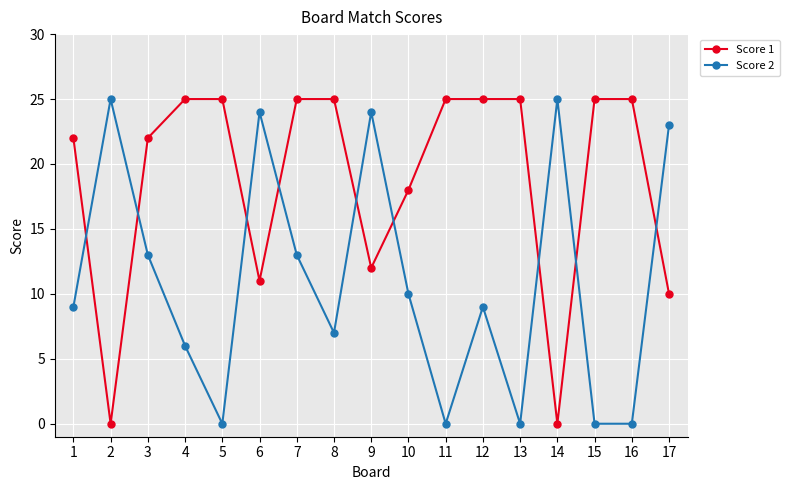

Reading right to left, transcribe all the data shown in this chart.

Score 1: 10	25	25	0	25	25	25	18	12	25	25	11	25	25	22	0	22
Score 2: 23	0	0	25	0	9	0	10	24	7	13	24	0	6	13	25	9